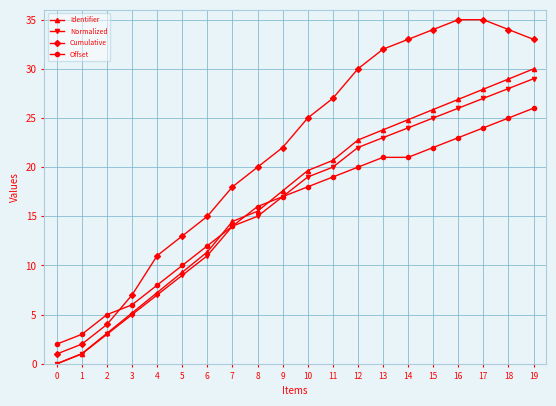

How many positive values does the Normalized series have?

19